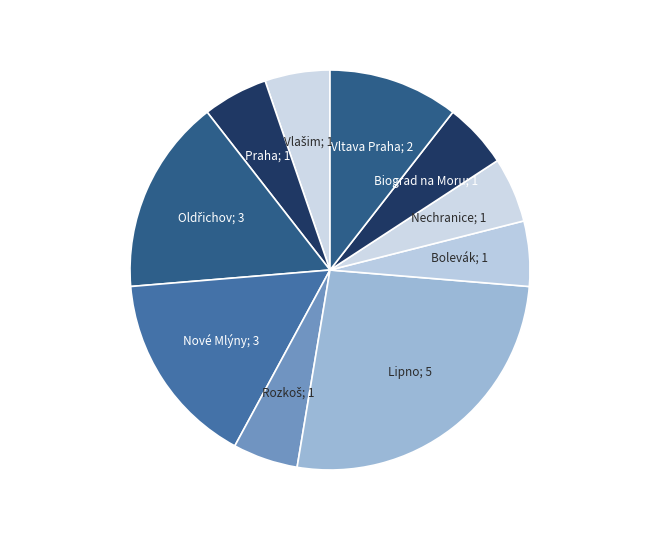

Count the number of slices in the pie.

10